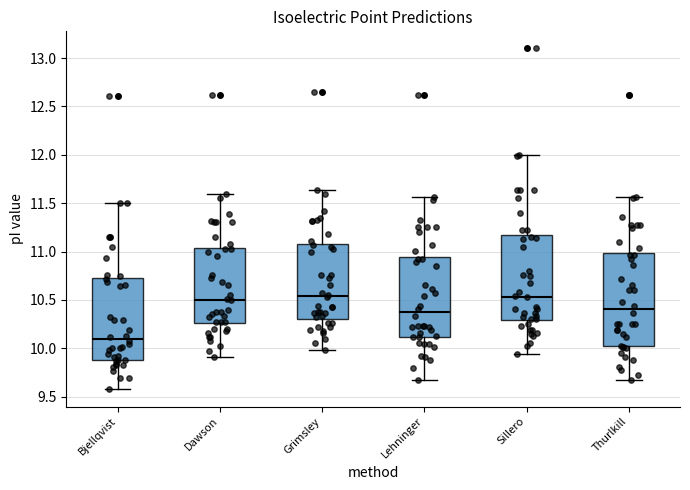

Reading left to right, transcribe this box plot: for each box, give where its median line is, the range the box spans, and where its two whiskers end, as read against the y-axis. The values are not printed on the chart, so give them approximately, as read against the axis.

Bjellqvist: median 10.10, box 9.90 to 10.70, whiskers 9.60 to 11.50
Dawson: median 10.50, box 10.25 to 11.05, whiskers 9.90 to 11.60
Grimsley: median 10.55, box 10.30 to 11.10, whiskers 10.00 to 11.65
Lehninger: median 10.35, box 10.10 to 10.95, whiskers 9.70 to 11.55
Sillero: median 10.55, box 10.30 to 11.15, whiskers 9.95 to 12.00
Thurlkill: median 10.40, box 10.00 to 11.00, whiskers 9.70 to 11.55